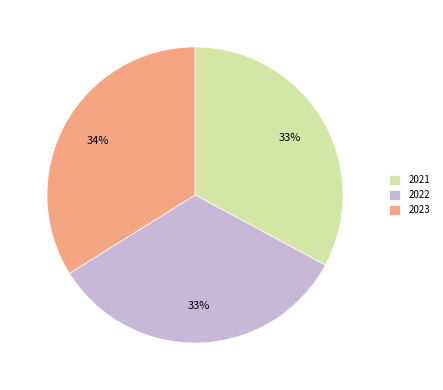

Do 2022 and 2023 together represent more than half of the pie?

Yes